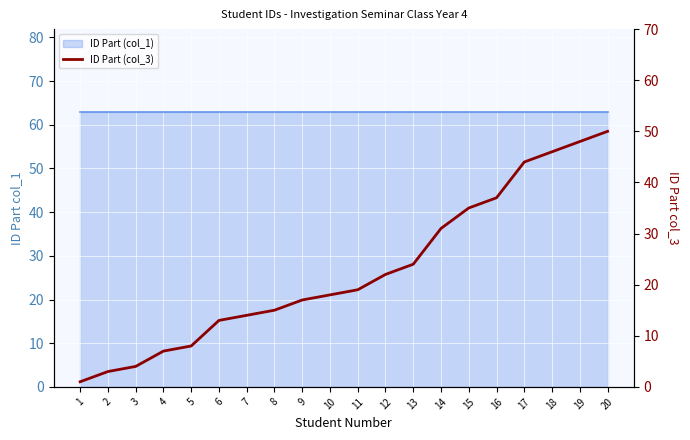

What is the minimum value shown in the chart?

1